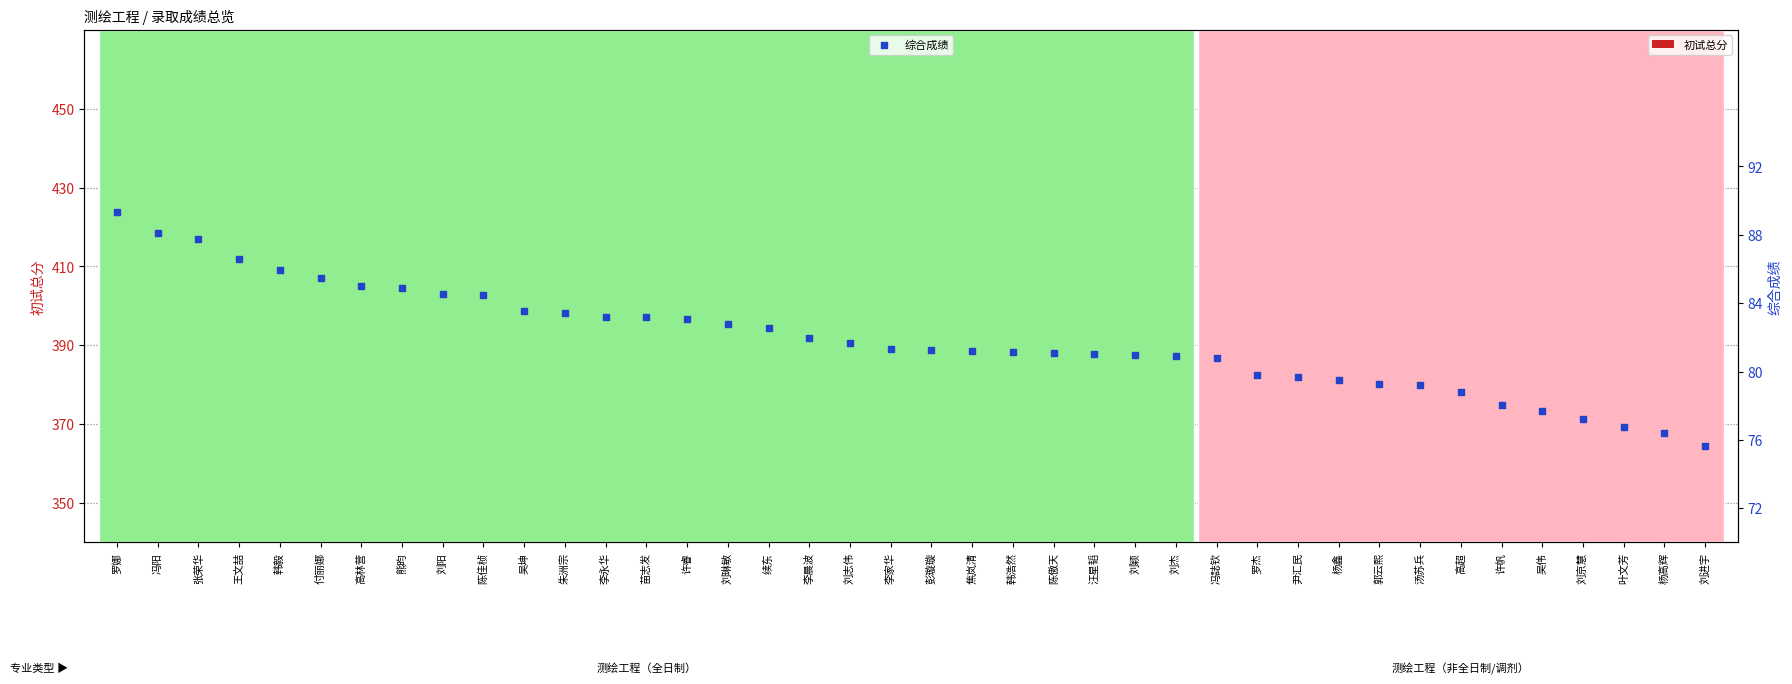

What are all the series names shown in the legend?

初试总分, 综合成绩